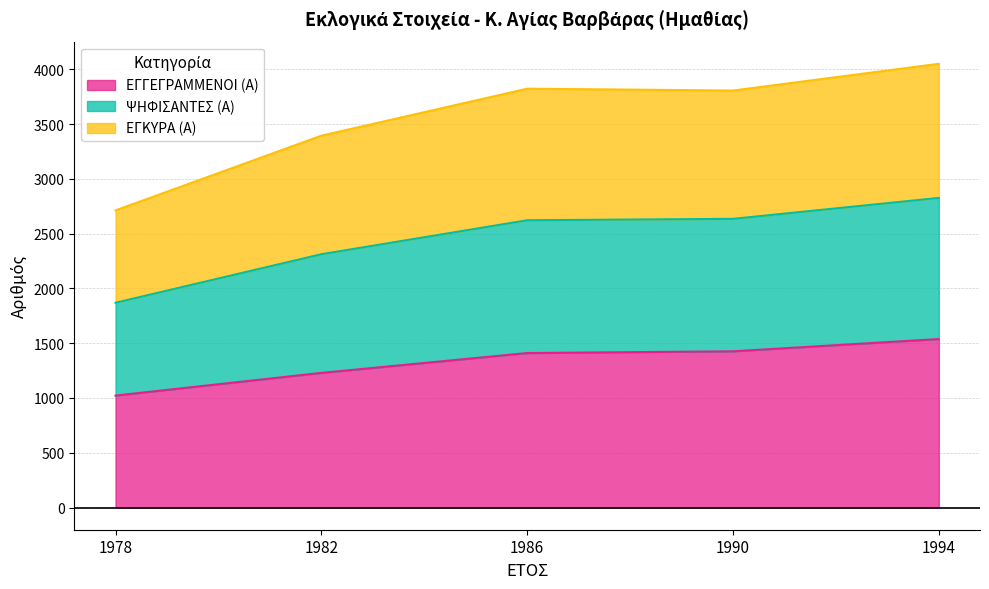

True or false: ΕΓΚΥΡΑ (Α) has a value of 4078 at 1994.

False